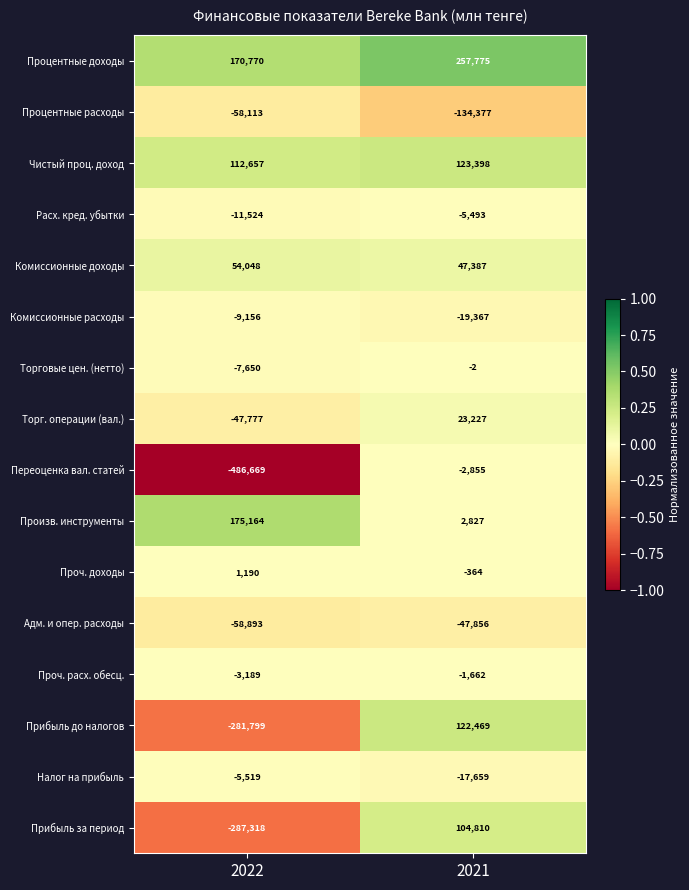

At which category is the sum across all series the highest?

2021